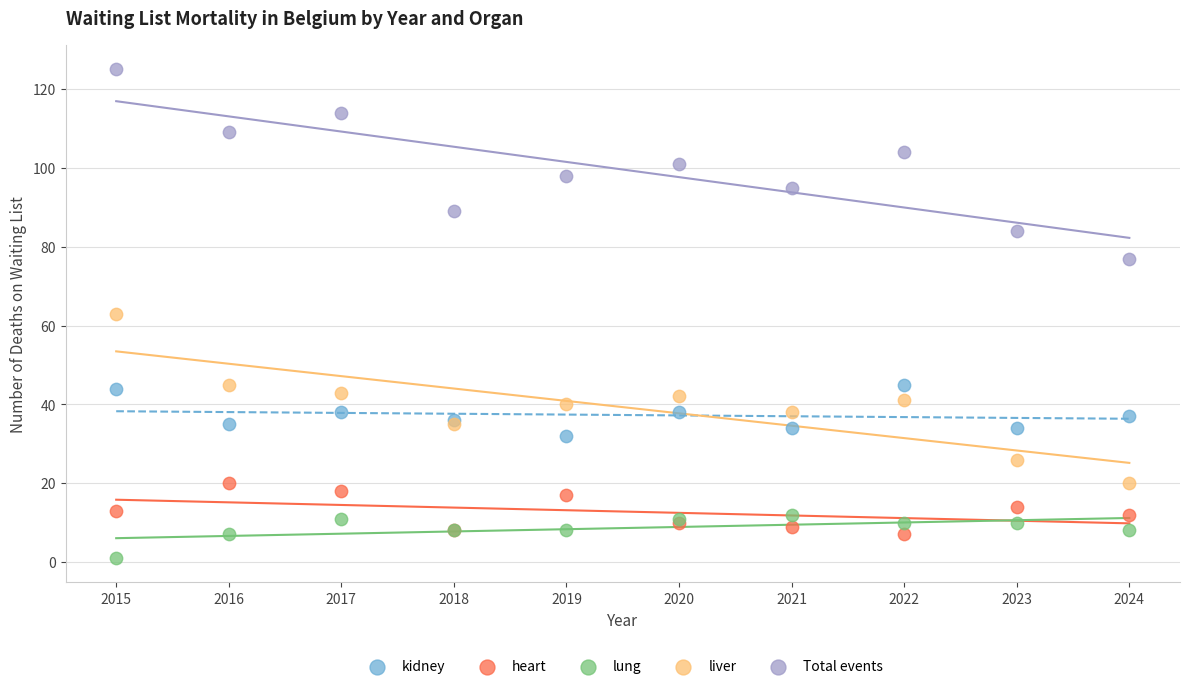

Which series reaches the maximum Y coordinate?

Total events